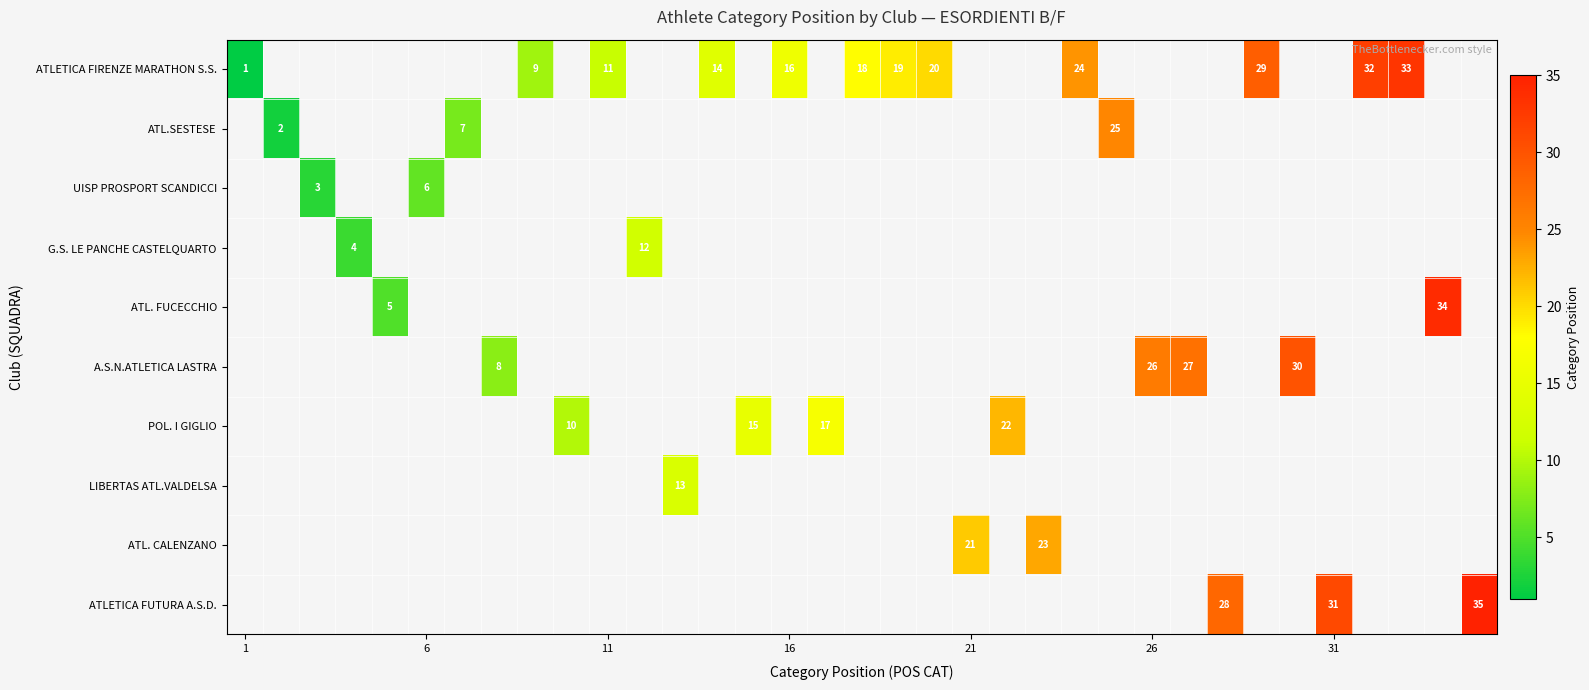

Between 11 and 16, which is larger?

16